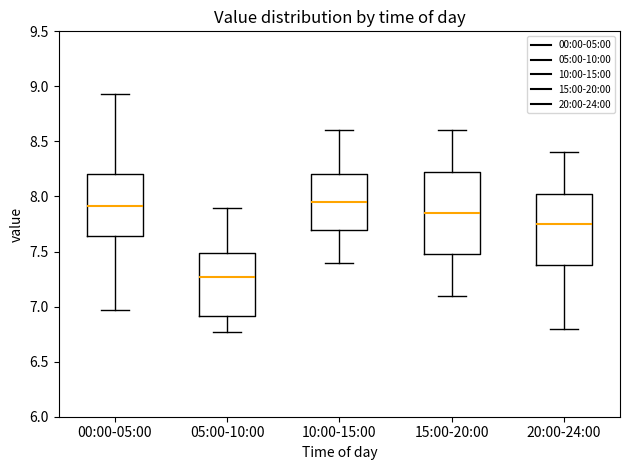

Reading left to right, transcribe this box plot: for each box, give where its median line is, the range the box spans, and where its two whiskers end, as read against the y-axis. The values are not printed on the chart, so give them approximately, as read against the axis.

00:00-05:00: median 7.90, box 7.65 to 8.20, whiskers 6.95 to 8.95
05:00-10:00: median 7.25, box 6.90 to 7.50, whiskers 6.75 to 7.90
10:00-15:00: median 7.95, box 7.70 to 8.20, whiskers 7.40 to 8.60
15:00-20:00: median 7.85, box 7.50 to 8.25, whiskers 7.10 to 8.60
20:00-24:00: median 7.75, box 7.40 to 8.05, whiskers 6.80 to 8.40